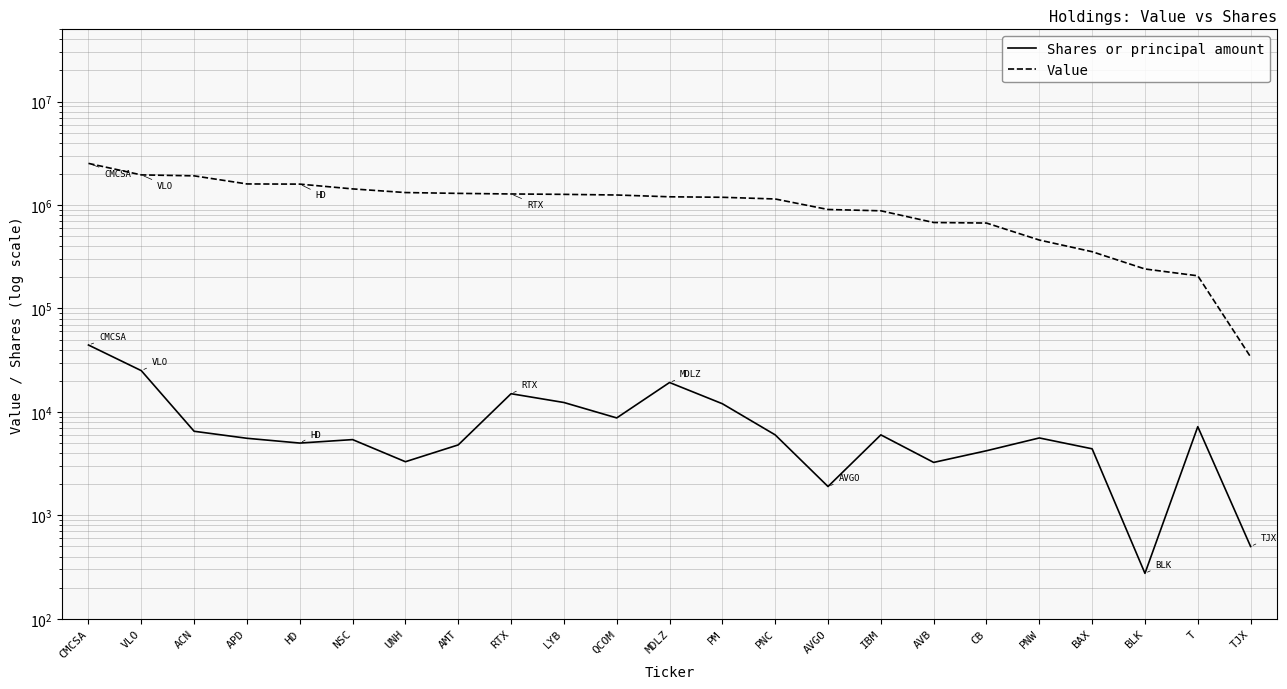

What is the sum of the Value values at T and ACN?

2123000